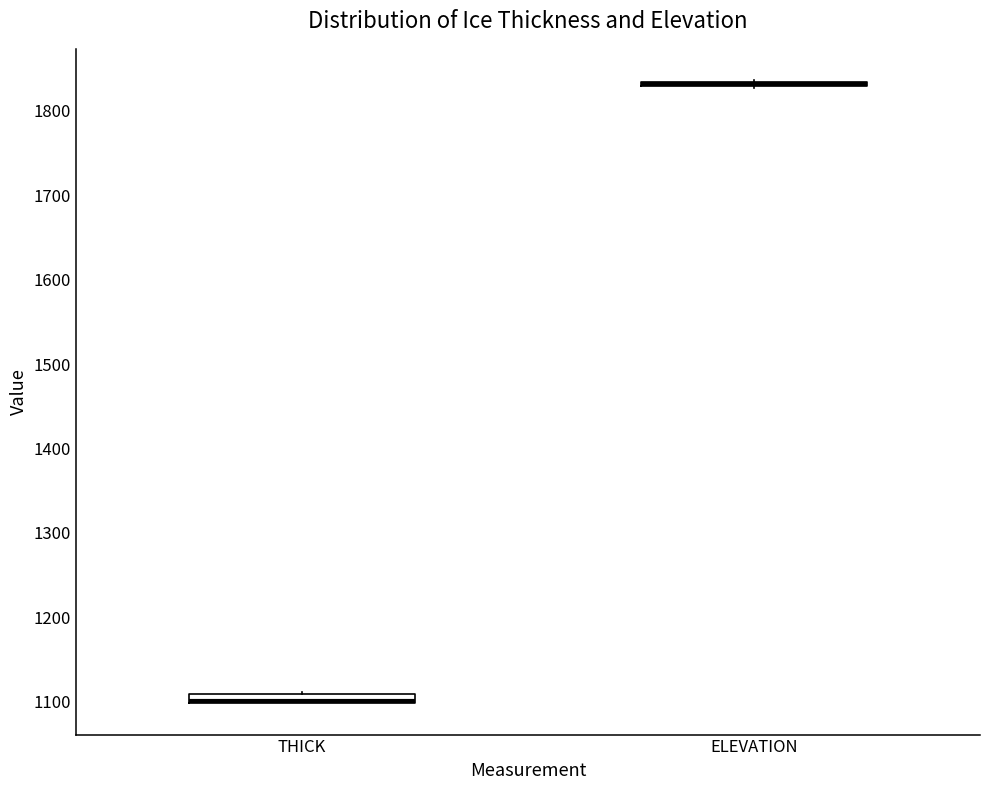

Where is the upper edge of the box for THICK on the y-axis? The values are not printed on the chart, so give them approximately, as read against the axis.

1110